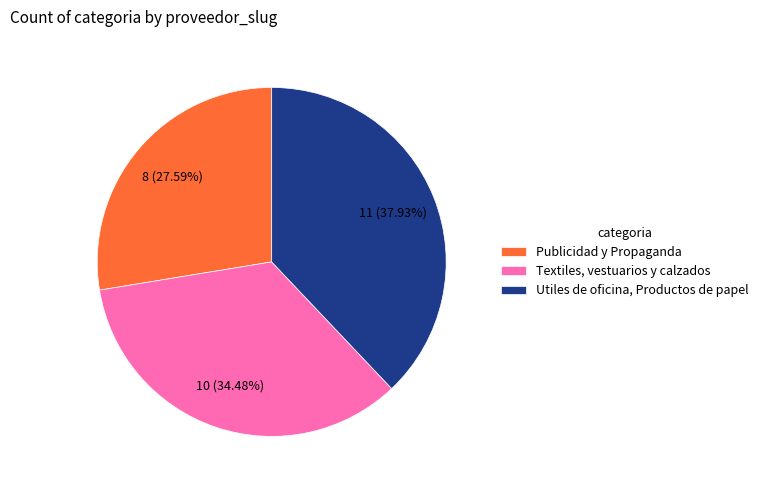

What is the largest slice in the pie chart?

Utiles de oficina, Productos de papel